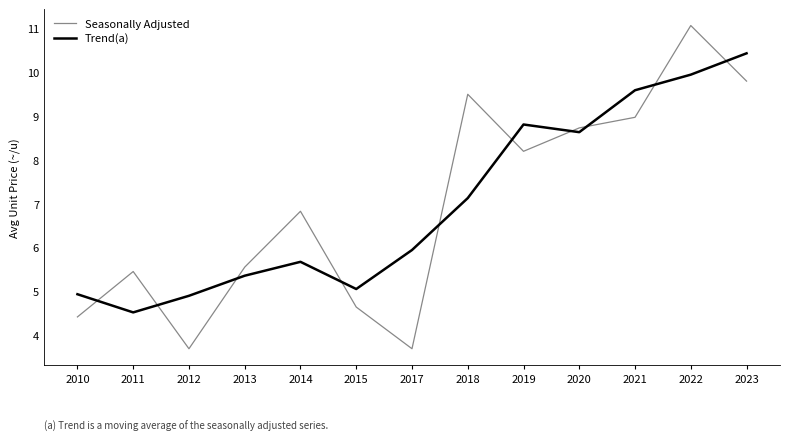

What is the lowest value of the Seasonally Adjusted series?

3.7